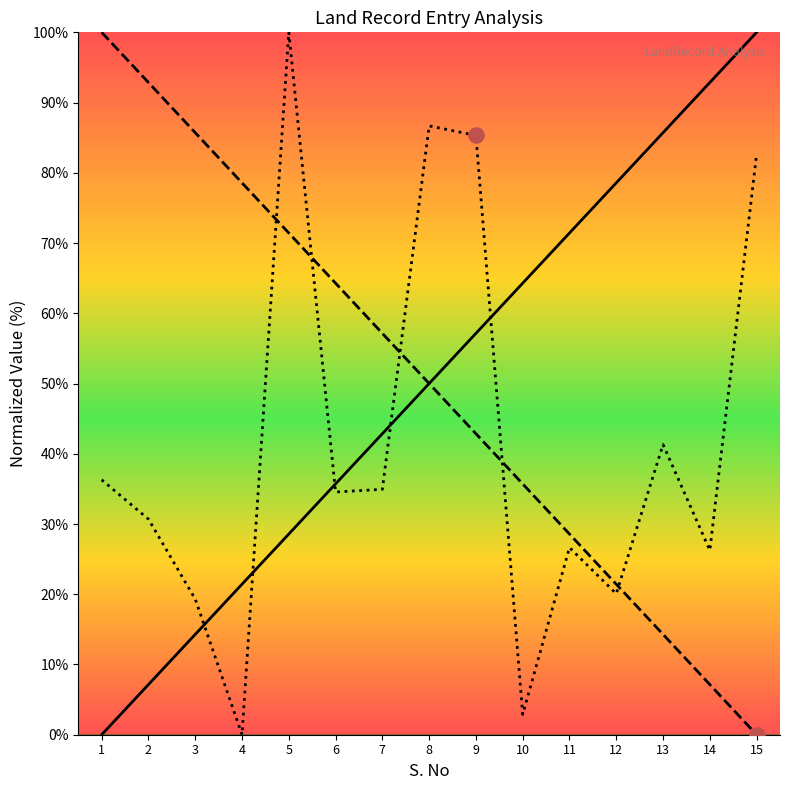

Which series contains the highest Y value?

S. No